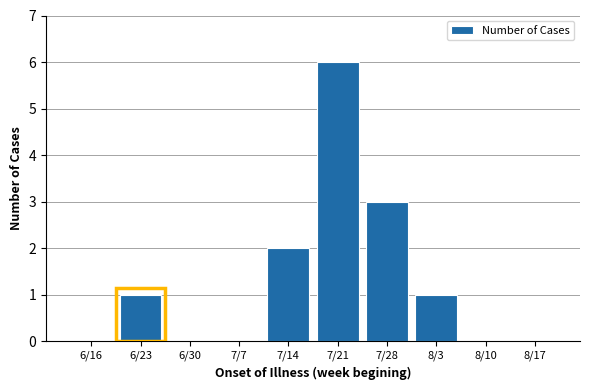

Reading left to right, list all the values displayed in this chart.

6/16=0	6/23=1	6/30=0	7/7=0	7/14=2	7/21=6	7/28=3	8/3=1	8/10=0	8/17=0